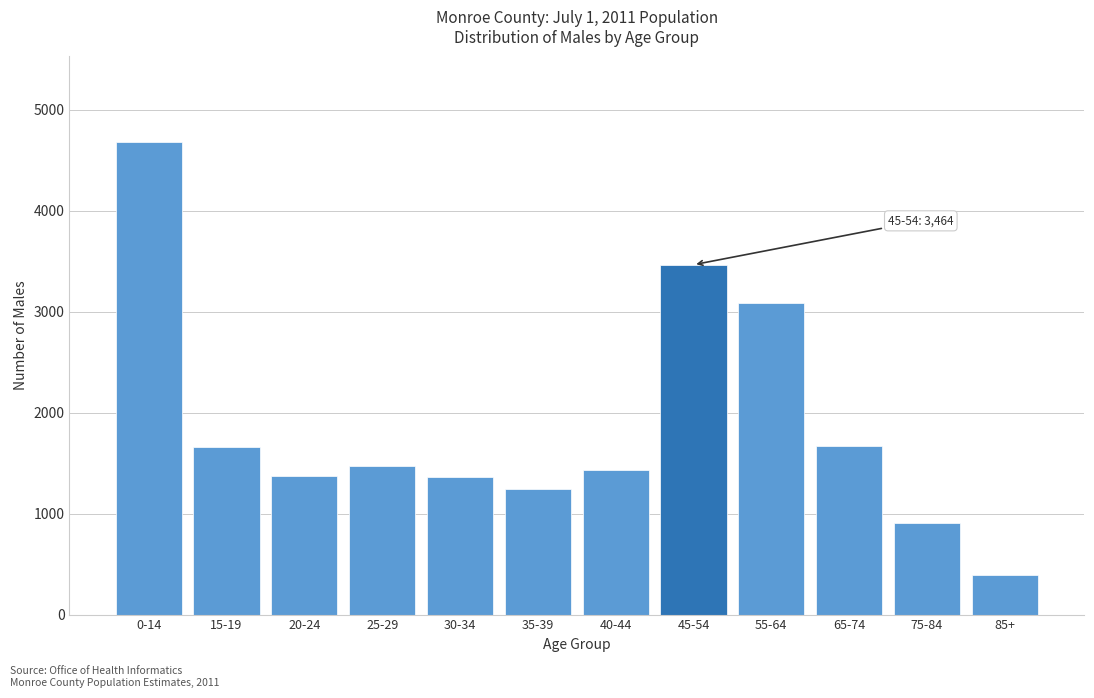

At which label is the value closest to 2537?

55-64